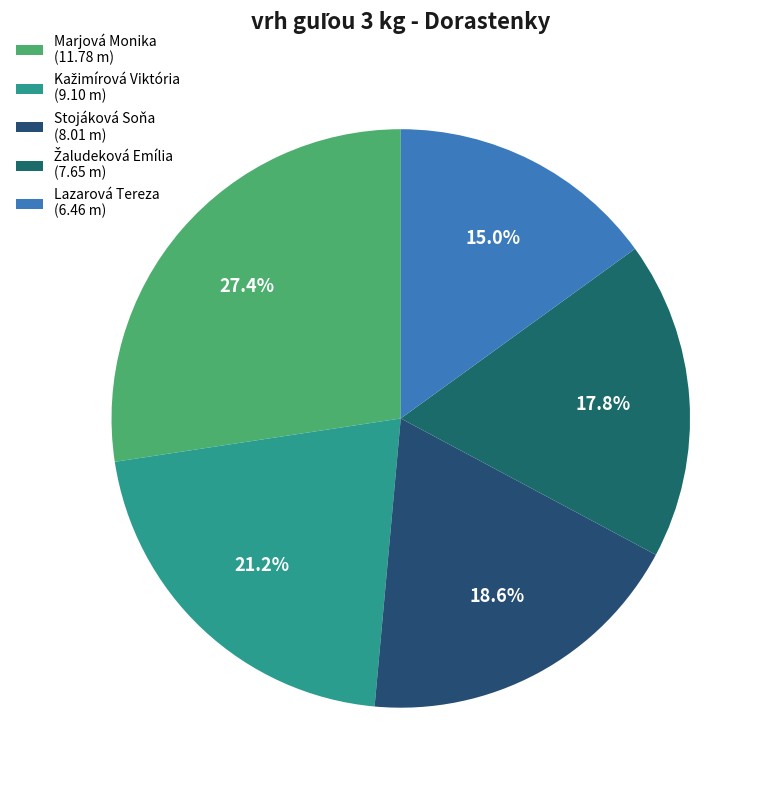

Is there a majority slice in this chart?

No